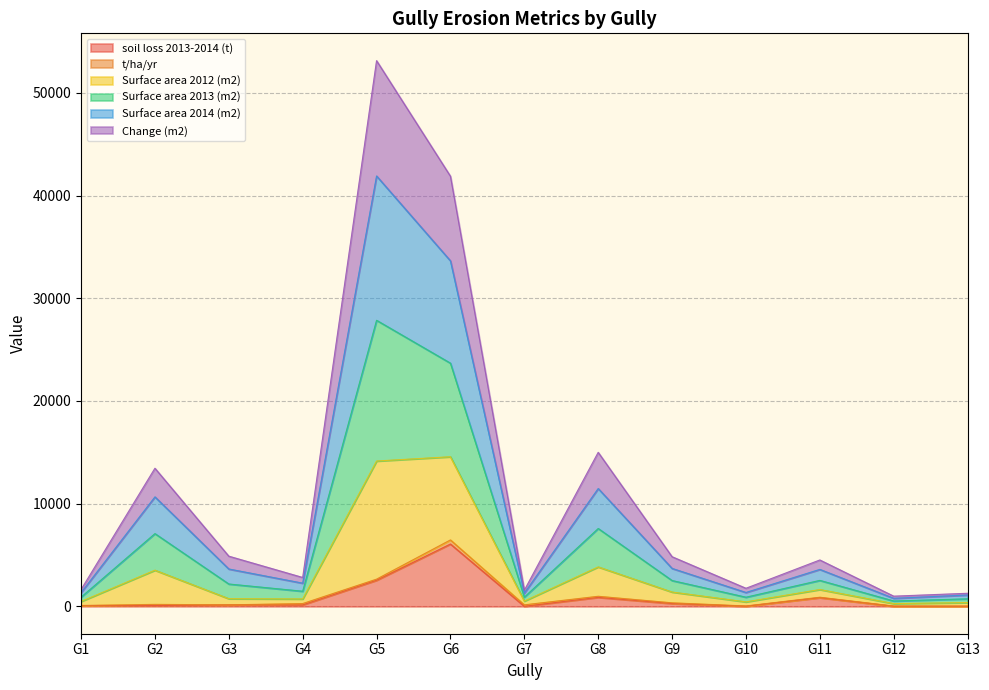

Which category has the highest value in the Surface area 2013 (m2) series?

G5